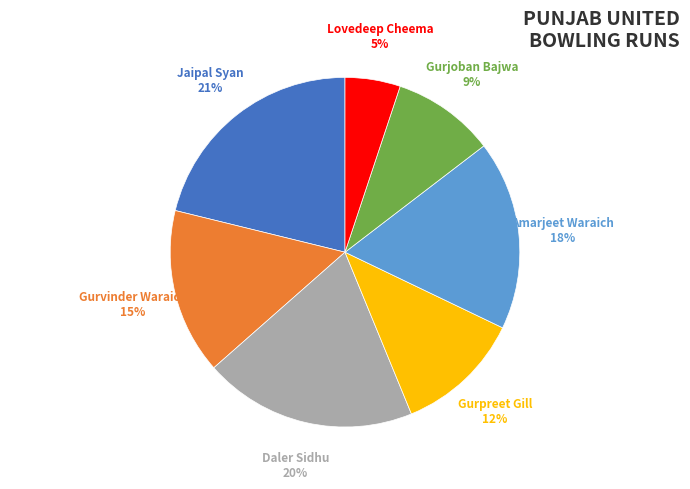

To the nearest percent, what is the difference between the largest and smallest slice percentages?

16%